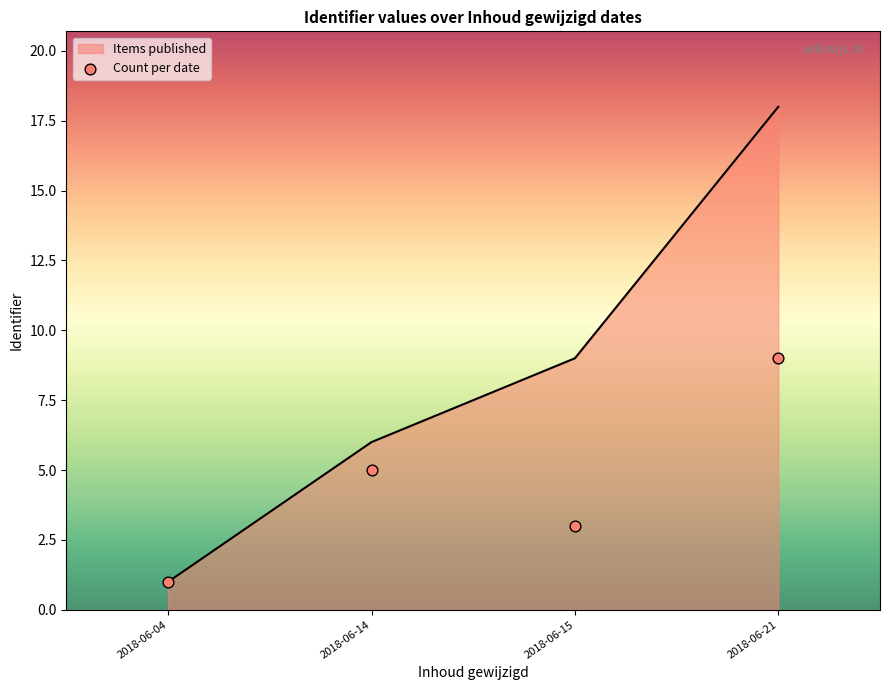

Which has a higher value, 2018-06-15 or 2018-06-21?

2018-06-21